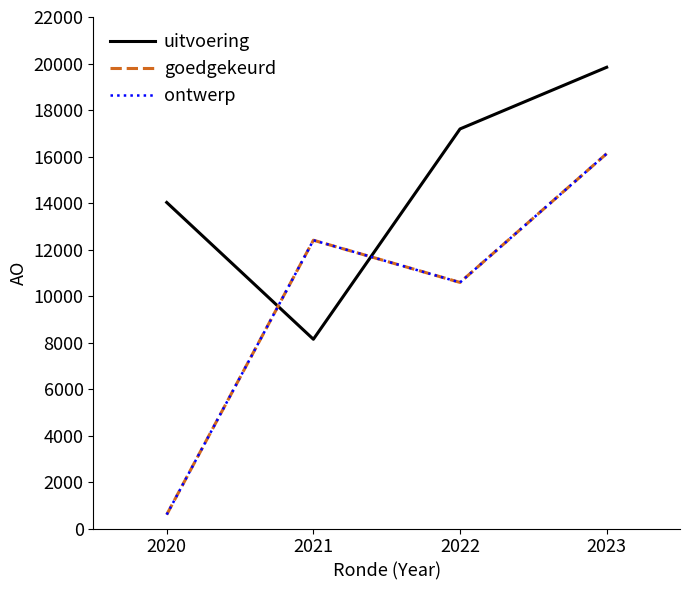

How many times do goedgekeurd and uitvoering cross each other?

2